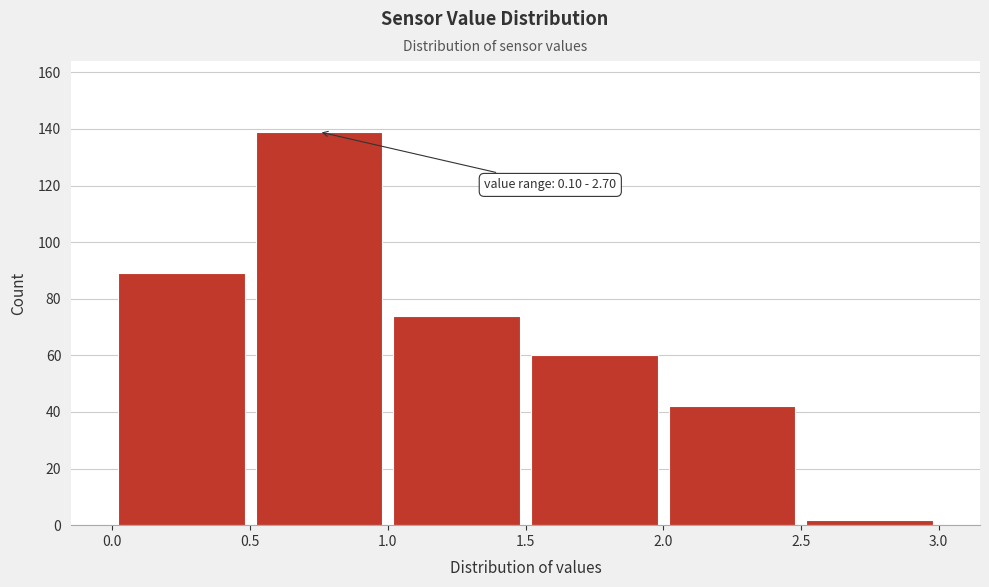

Which range on the x-axis has the tallest bar?

0.5 to 1.0